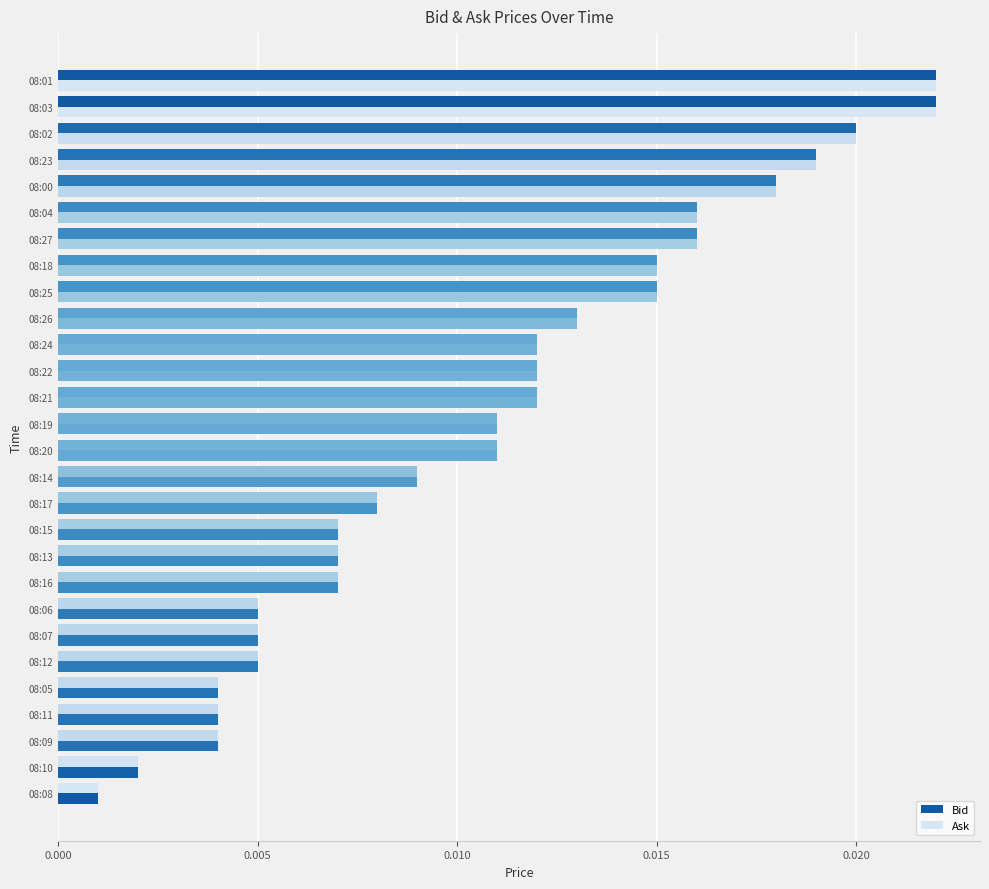

Count the number of data series in this chart.

2